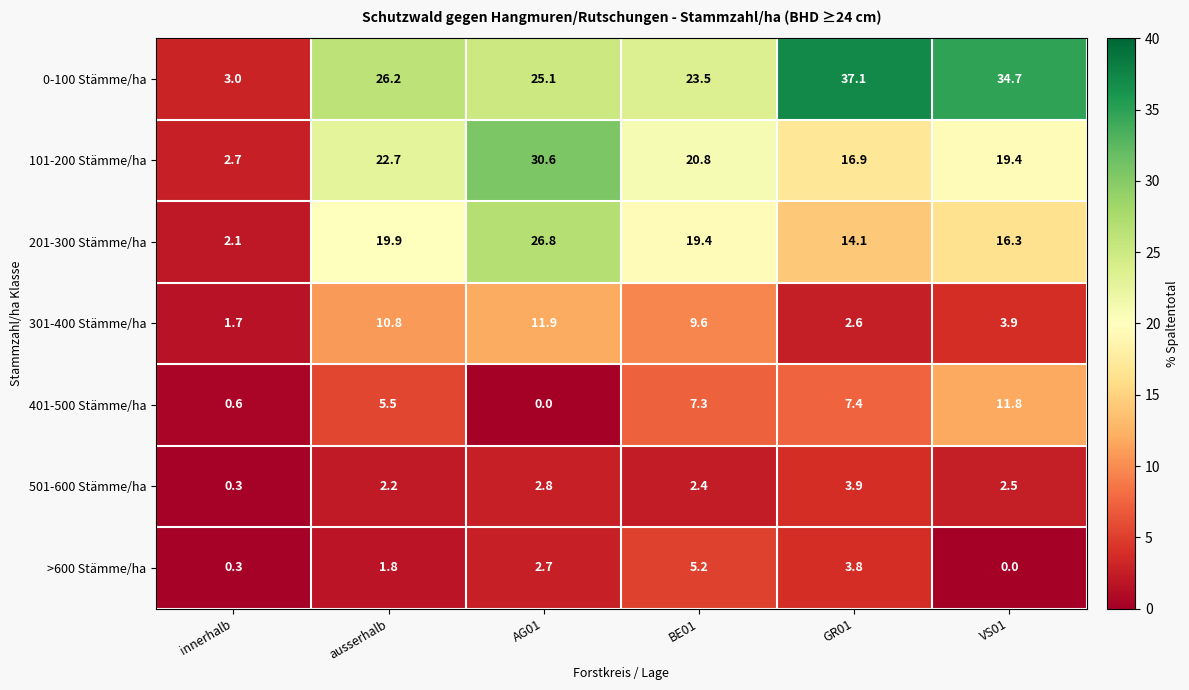

What value does the 501-600 Stämme/ha series have at ausserhalb?

2.2